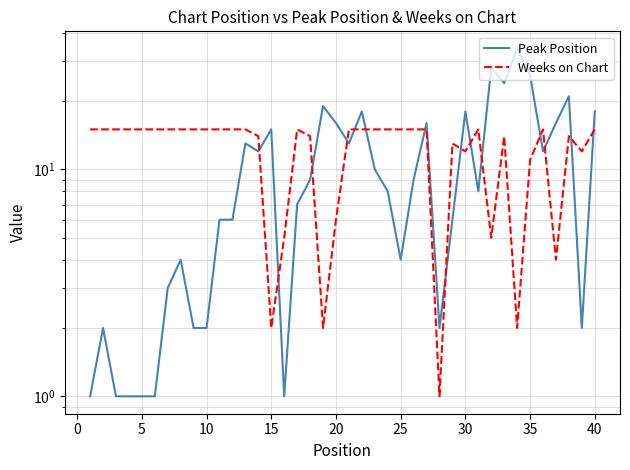

Which series has the largest range (max minus min)?

Peak Position